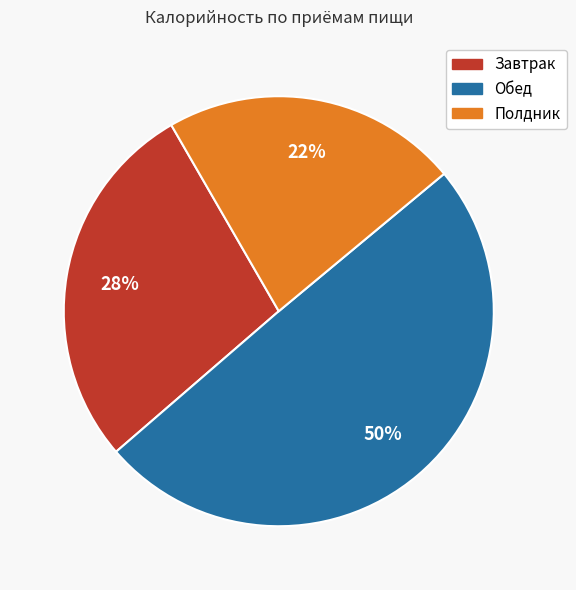

How many slices are in this pie chart?

3